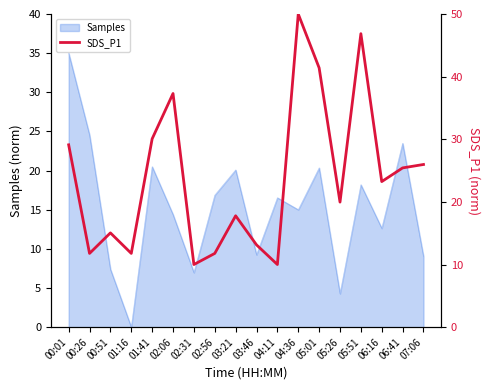

At which label does Samples reach its minimum?

01:16